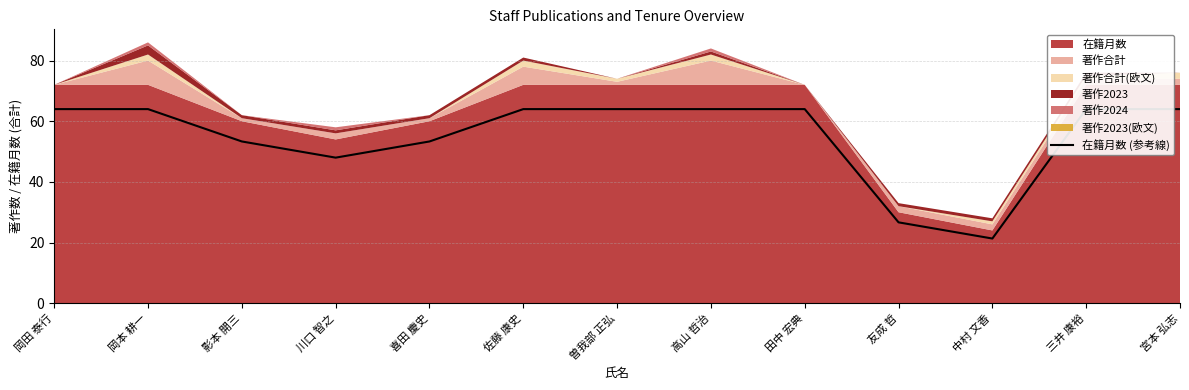

True or false: there are more than 0 points higher than both neighbors.

False